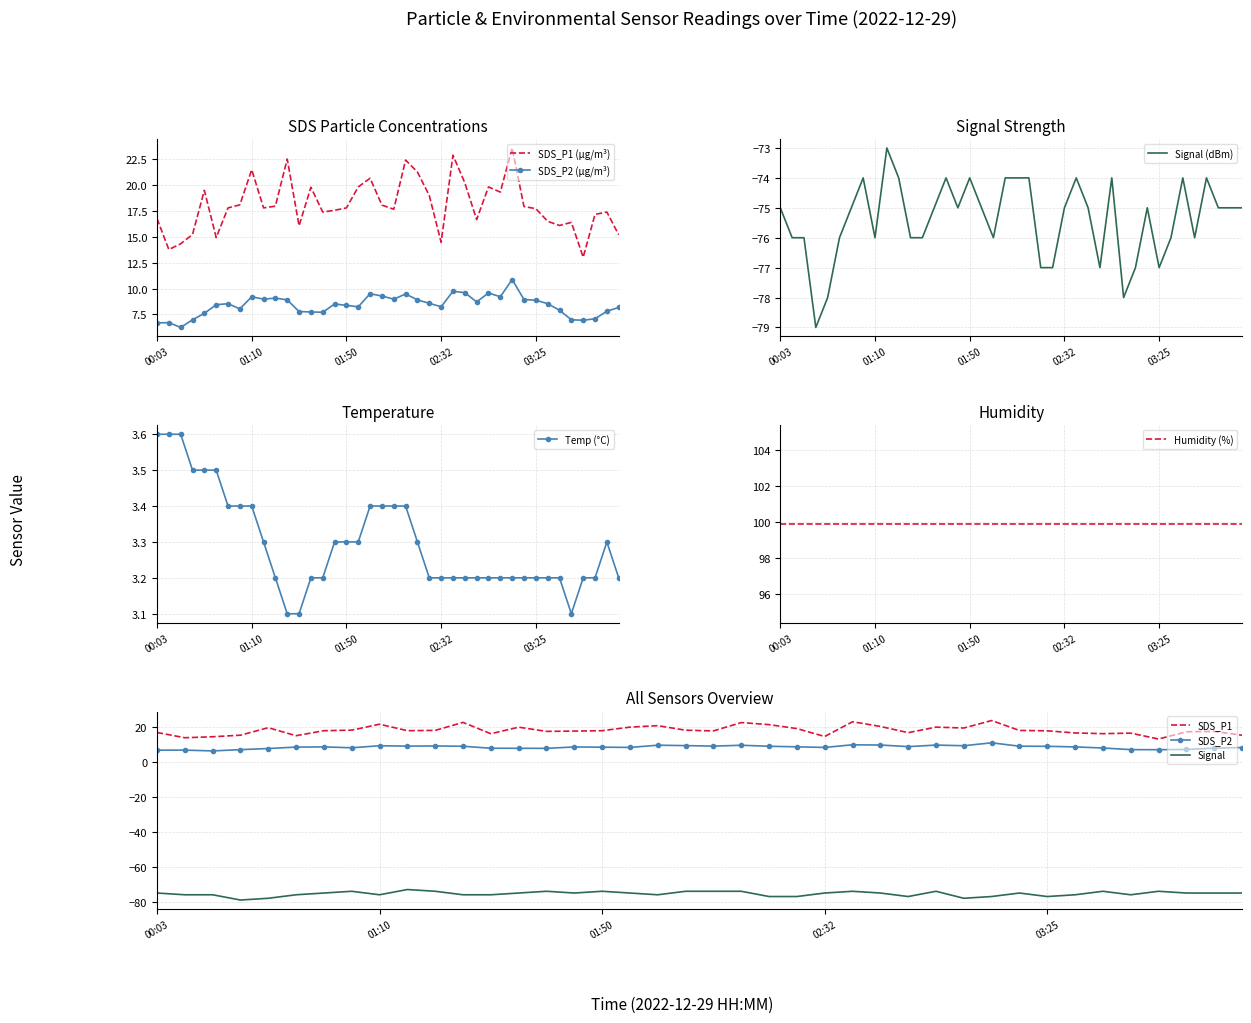

True or false: SDS_P1 (µg/m³) and SDS_P2 (µg/m³) intersect in this chart.

False